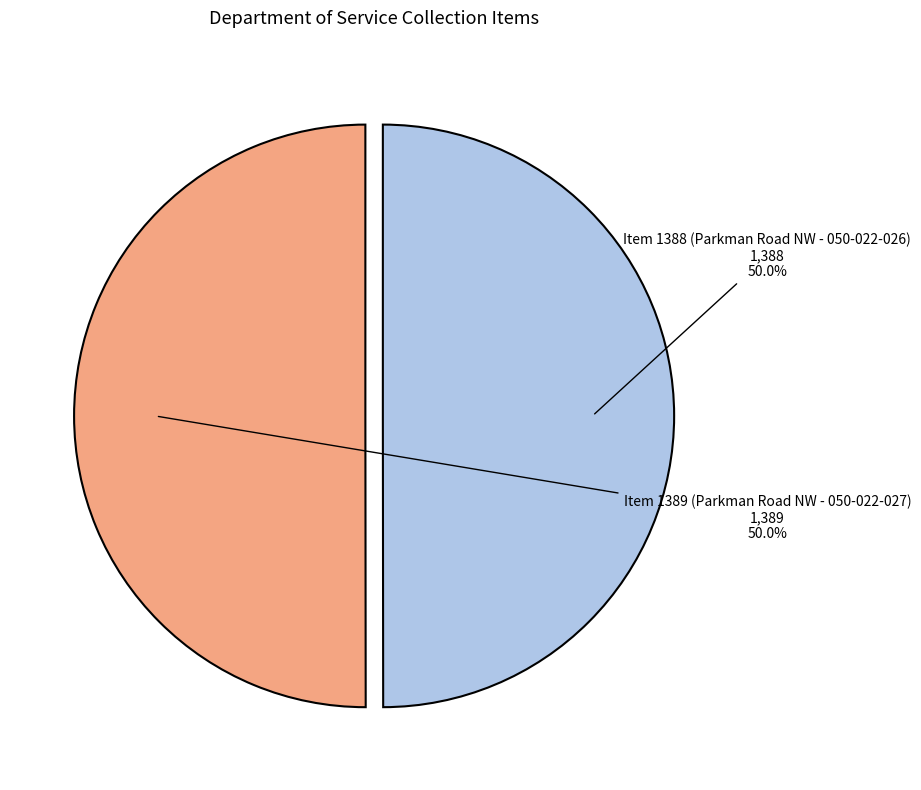

How many segments does this pie chart have?

2